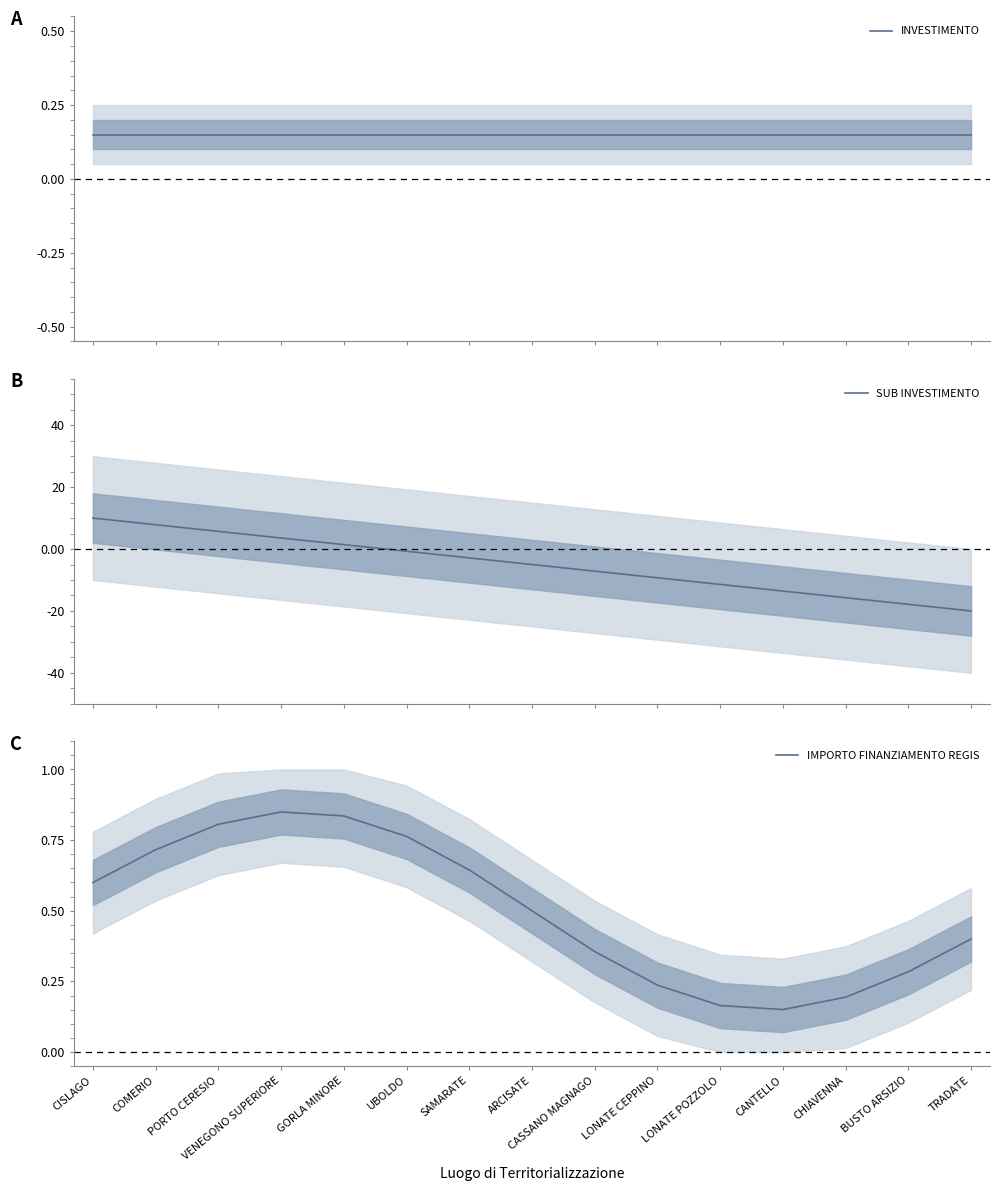

Where is SUB INVESTIMENTO nearest to the value -5?

ARCISATE